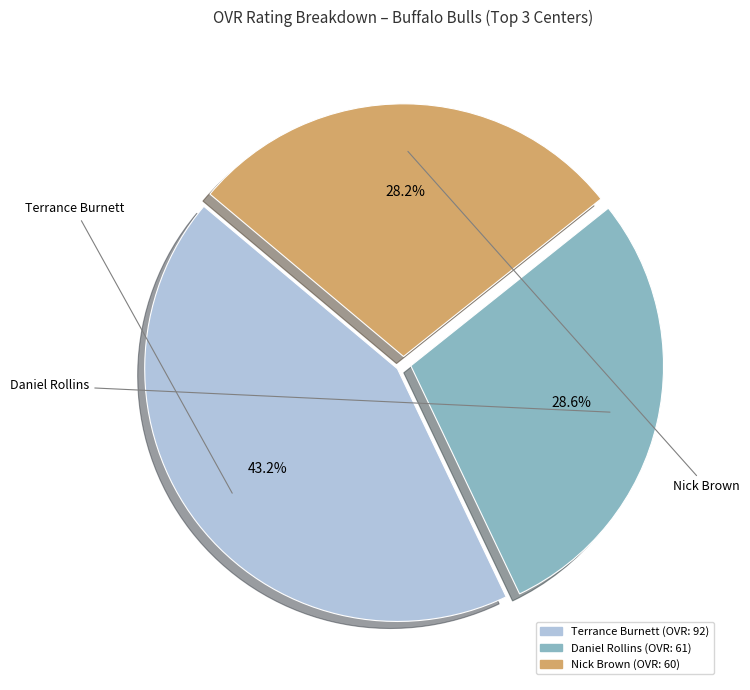

What percentage is the Nick Brown slice, to the nearest percent?

28%